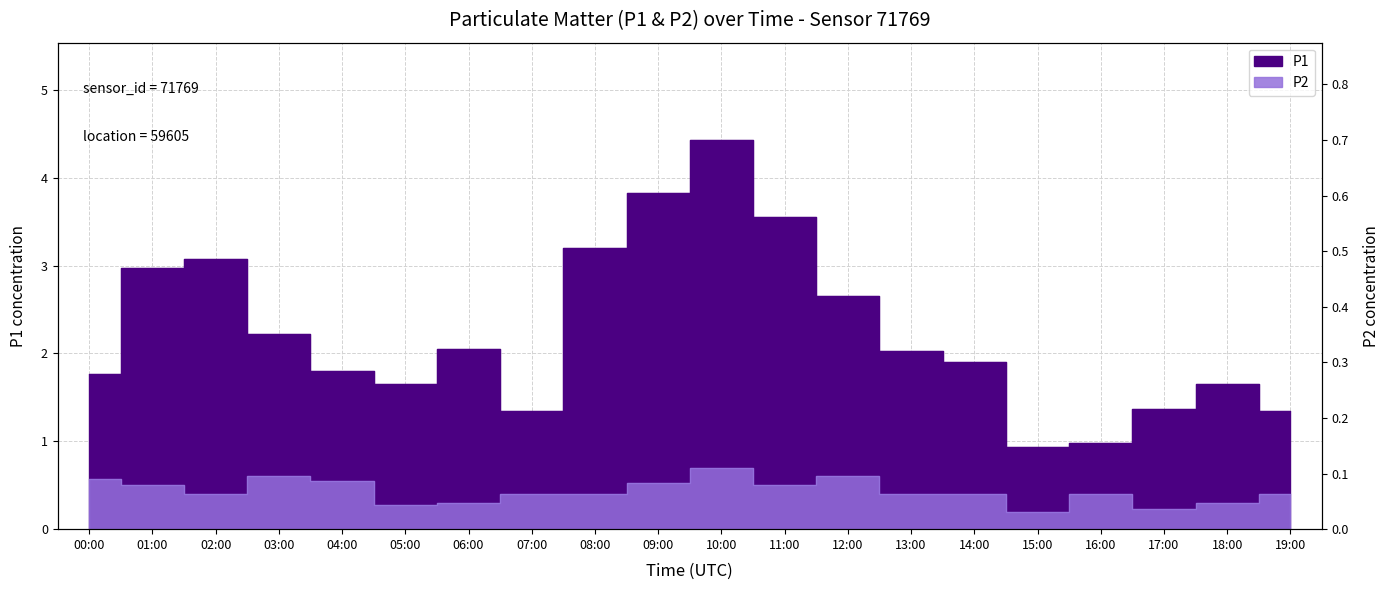

What is the minimum value for P1?

0.9